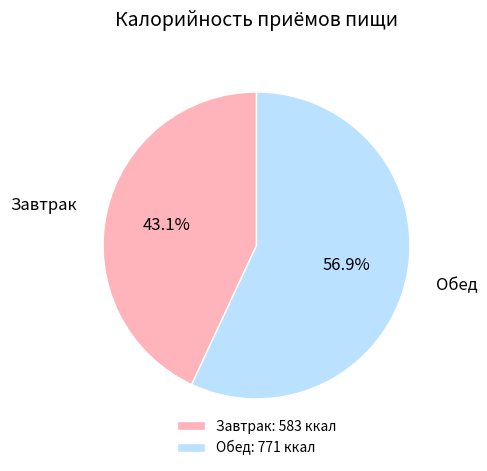

What is the majority slice?

Обед